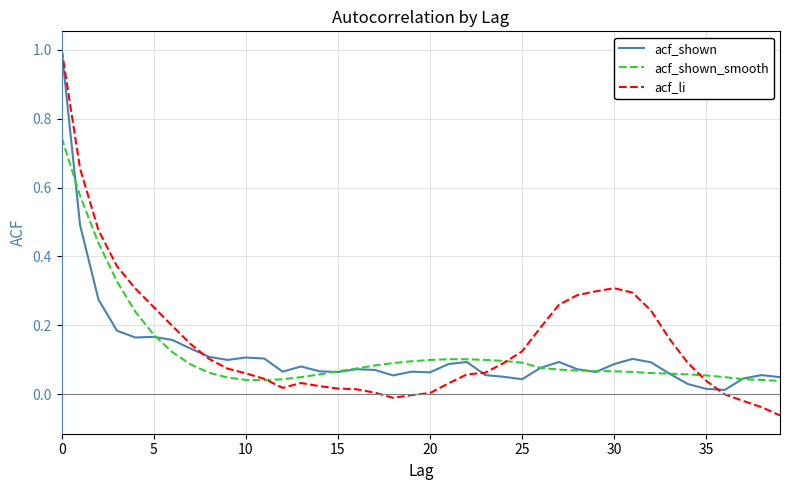

How many series are shown in this chart?

3